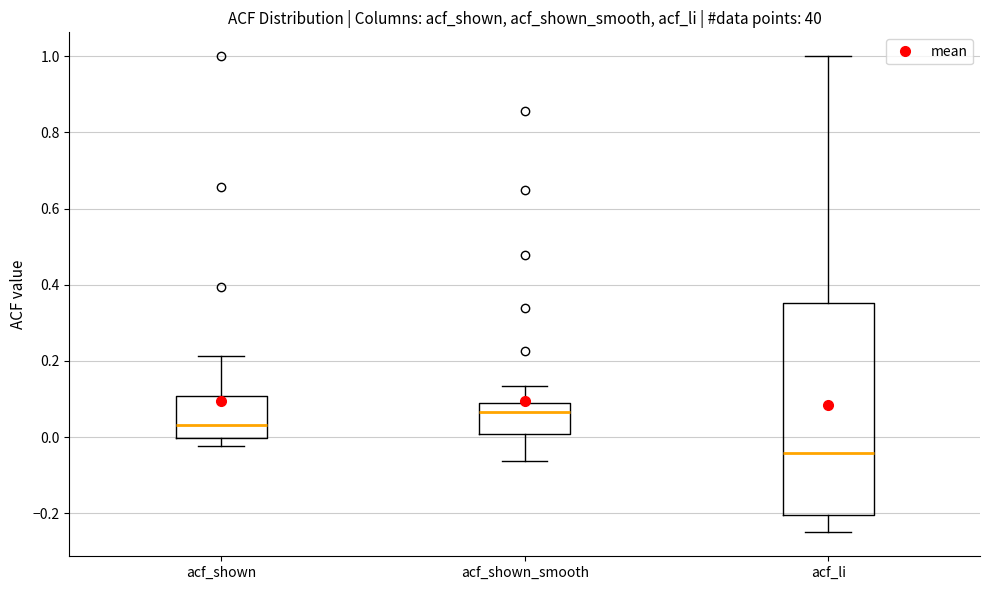

Reading left to right, read every box against the y-axis: the position of its median line, the range the box covers, and the ends of its whiskers. The values are not printed on the chart, so give them approximately, as read against the axis.

acf_shown: median 0.04, box 0.00 to 0.10, whiskers -0.02 to 0.22
acf_shown_smooth: median 0.06, box 0.00 to 0.08, whiskers -0.06 to 0.14
acf_li: median -0.04, box -0.20 to 0.36, whiskers -0.24 to 1.00